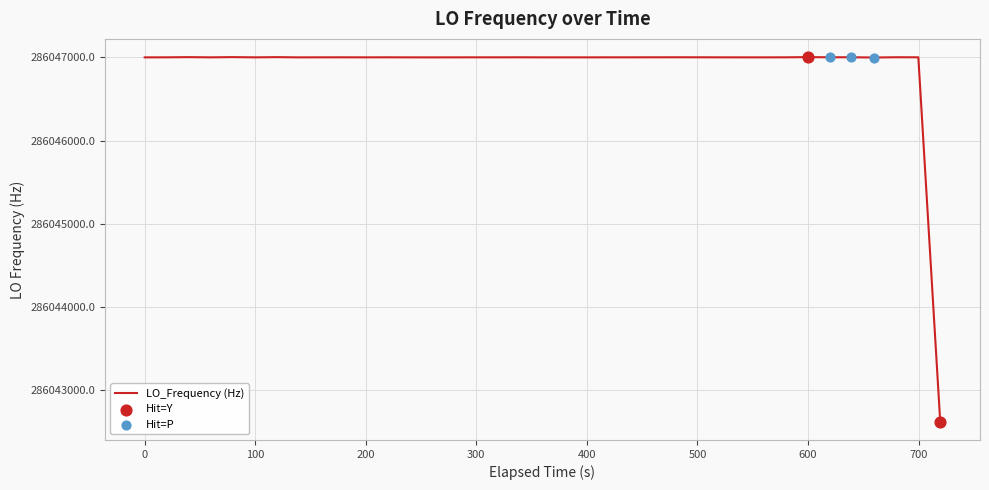

What is the minimum value shown in the chart?

286042622.4